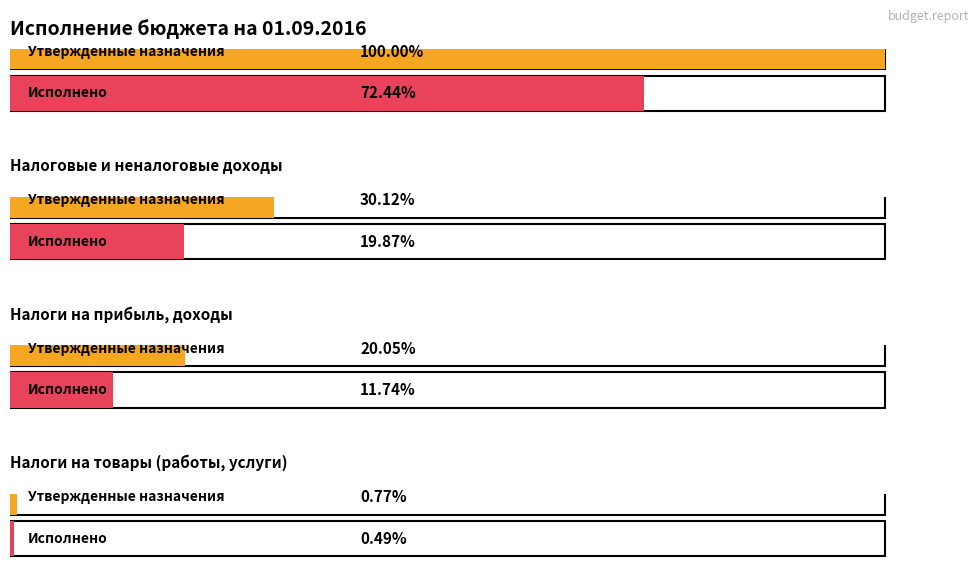

At which category is the sum across all series the highest?

Доходы бюджета - всего